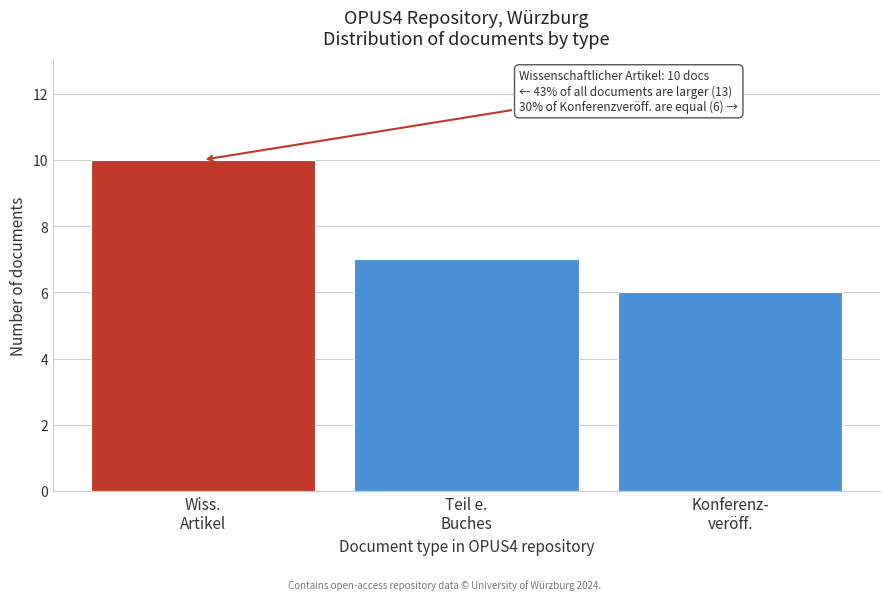

Reading left to right, extract all data points from this chart.

10	7	6